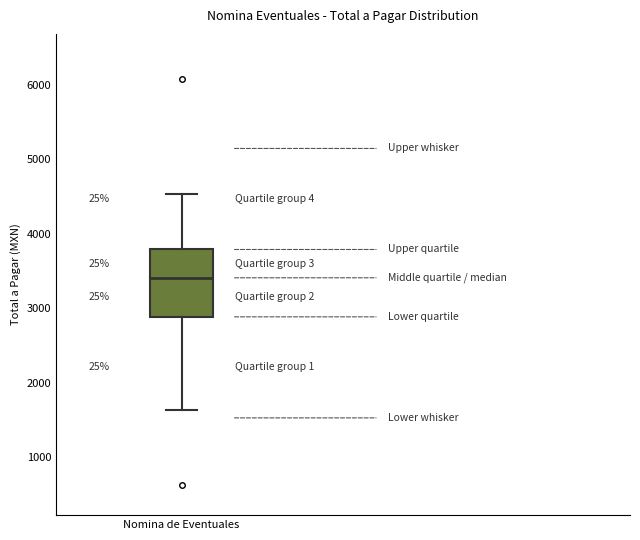

Where is the lower edge of the box for Nomina de Eventuales on the y-axis? The values are not printed on the chart, so give them approximately, as read against the axis.

2900